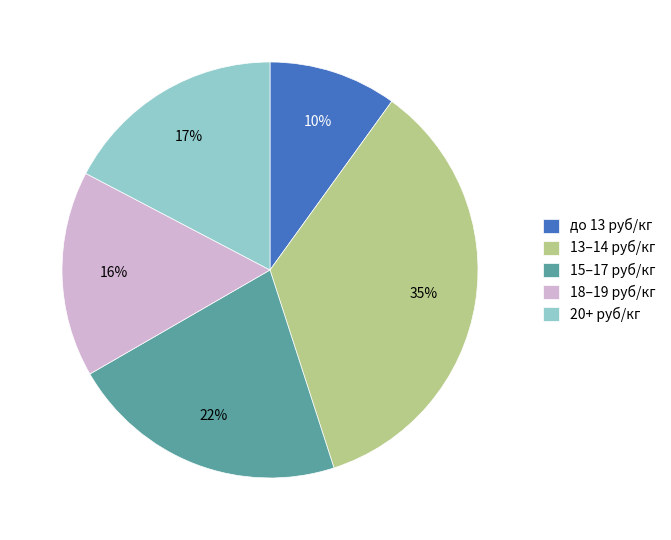

Which has a higher value, до 13 руб/кг or 18–19 руб/кг?

18–19 руб/кг